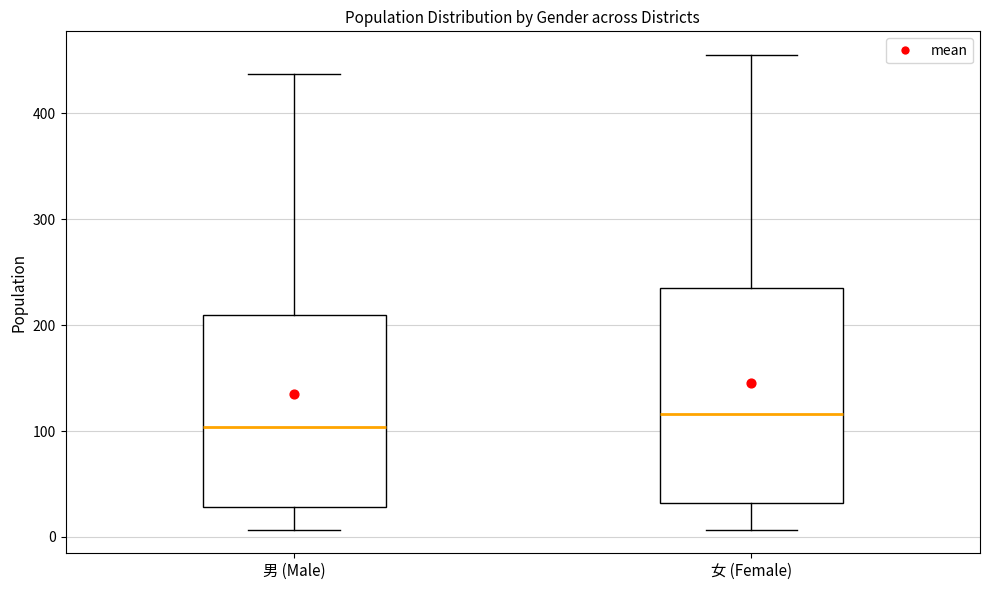

Reading left to right, transcribe this box plot: for each box, give where its median line is, the range the box spans, and where its two whiskers end, as read against the y-axis. The values are not printed on the chart, so give them approximately, as read against the axis.

男 (Male): median 100, box 30 to 210, whiskers 10 to 440
女 (Female): median 120, box 30 to 240, whiskers 10 to 460